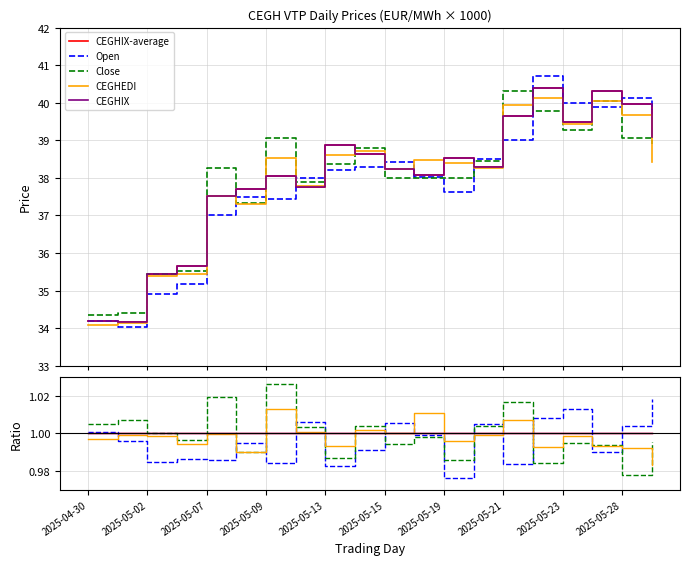

How many lines are shown in the chart?

5